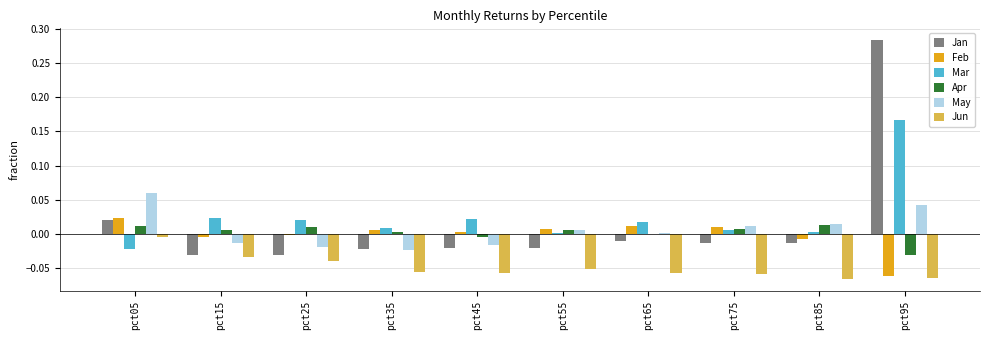

The Feb series shows 0.0 at pct55. True or false?

True